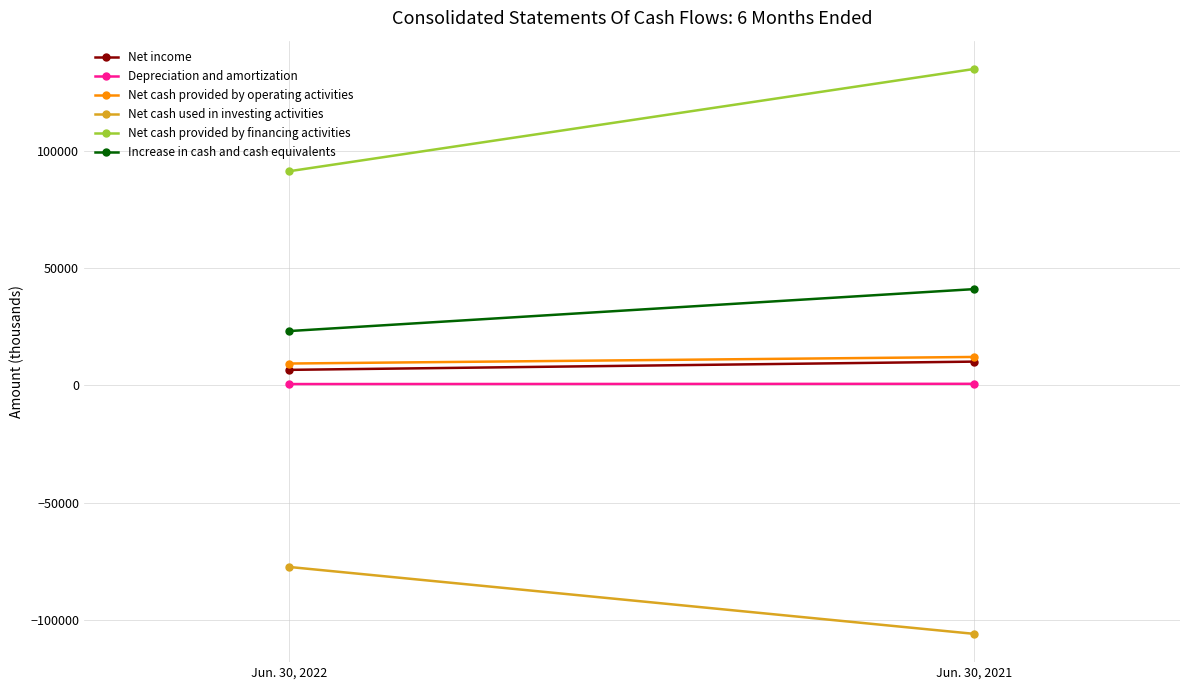

What is the value of the Net income point at the 1st from the left?

6590